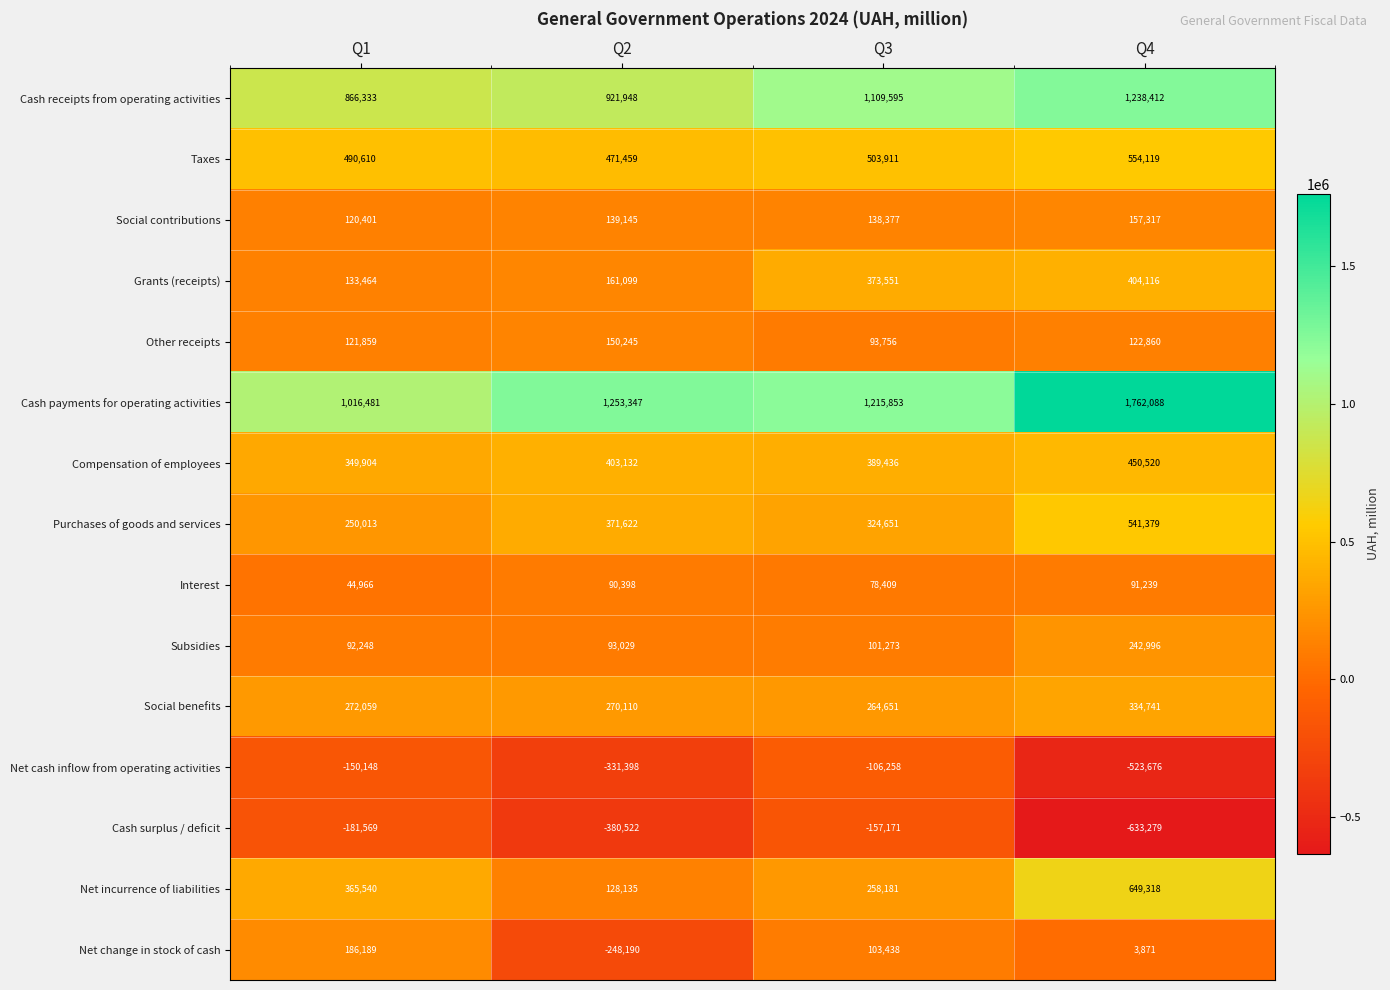

What is the approximate value of Other receipts at Q3?

93756